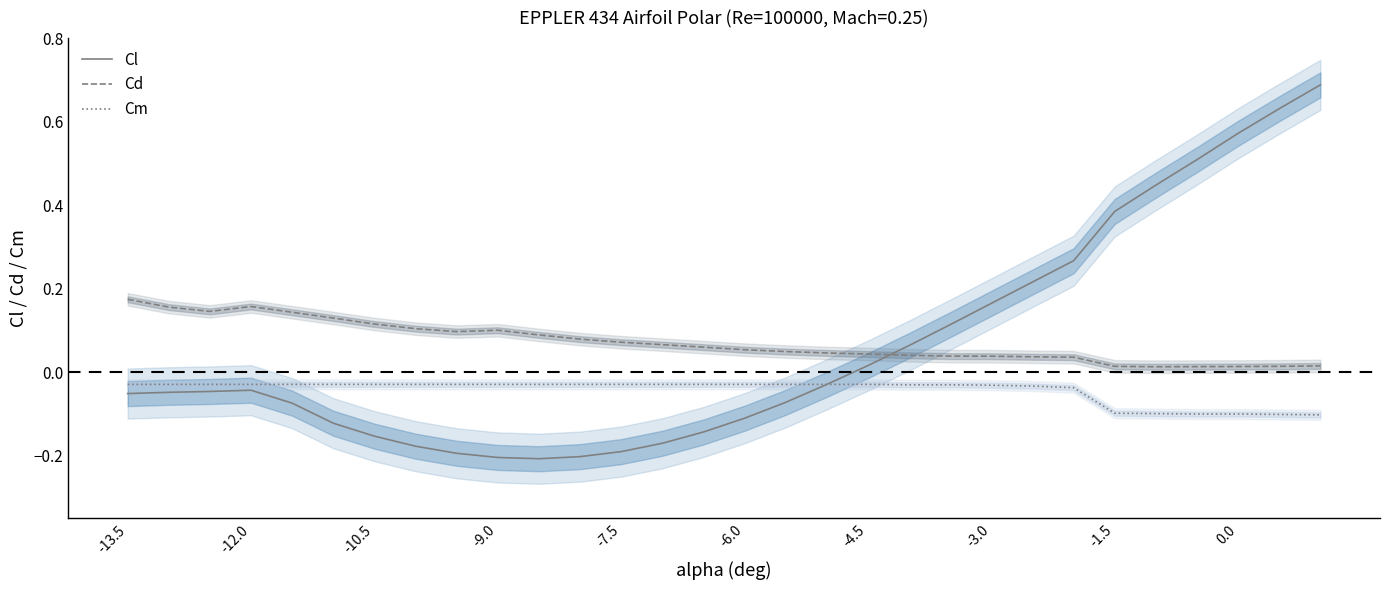

Where does the Cl series first go above 0?

-4.5